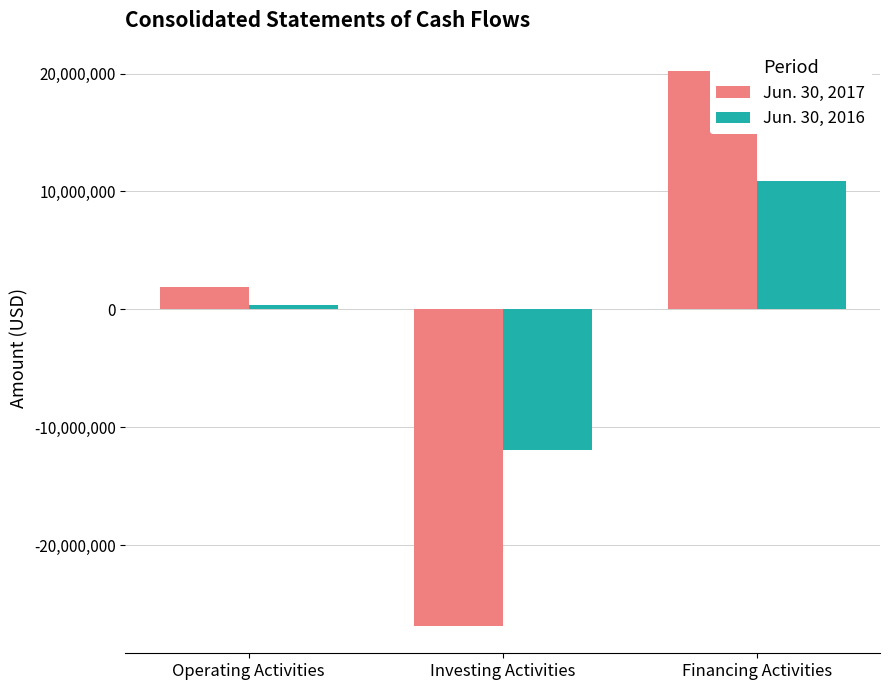

At which label does Jun. 30, 2017 first exceed 1921571?

Financing Activities